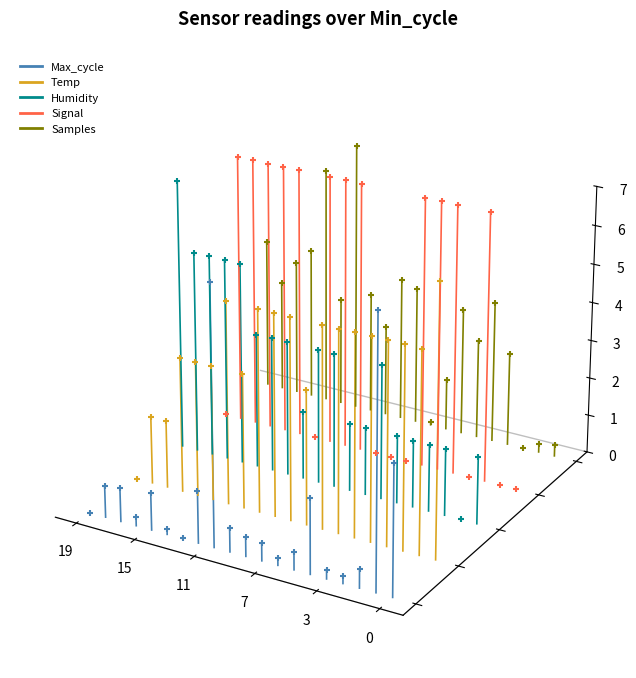

What are all the series names shown in the legend?

Max_cycle, Temp, Humidity, Signal, Samples